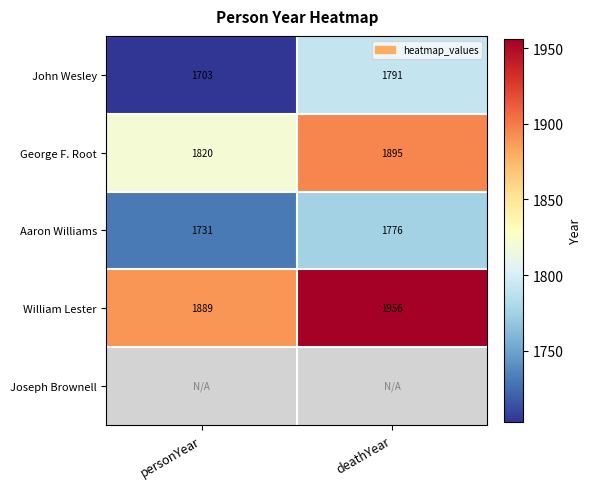

The value of William Lester at deathYear is 2557.9. True or false?

False